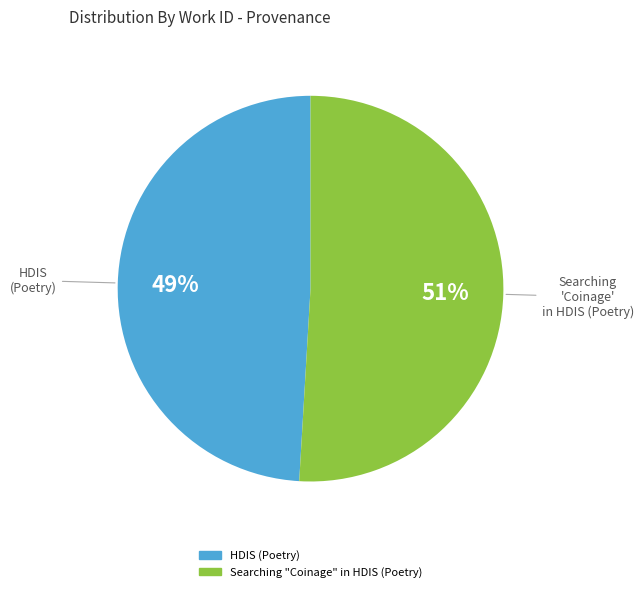

Is there any slice that represents more than half of the pie?

Yes